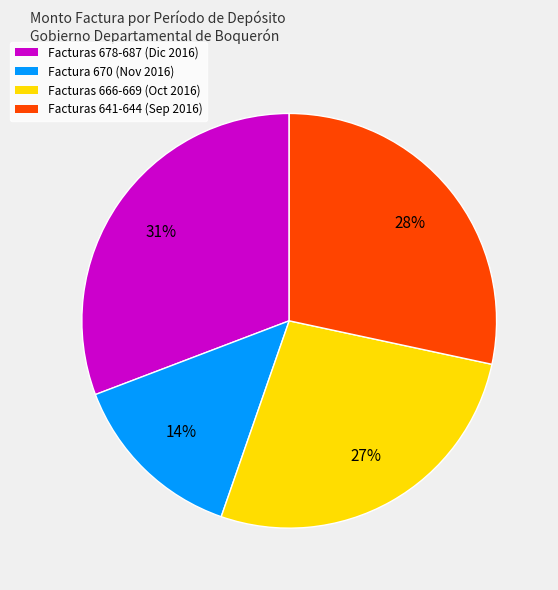

To the nearest percent, what is the difference between the largest and smallest slice percentages?

17%